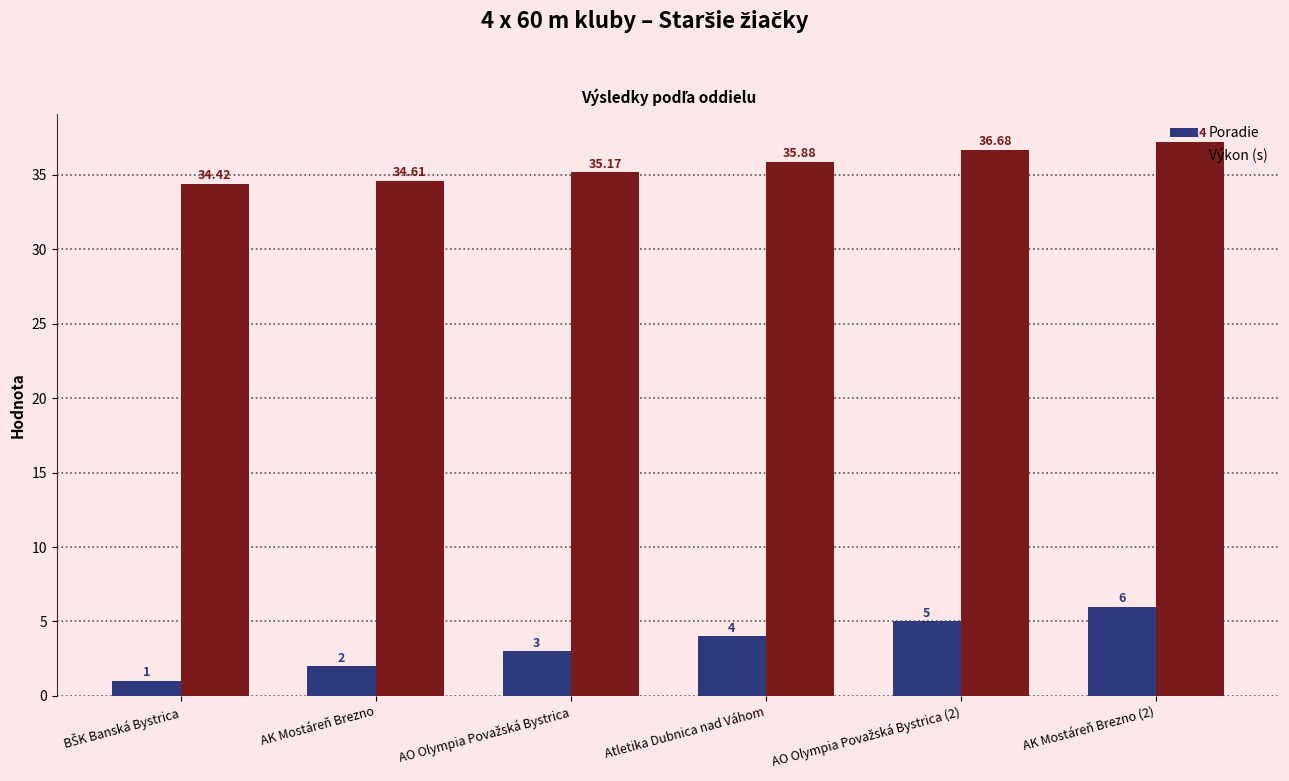

List the series in order of their overall mean, lowest first.

Poradie, Výkon (s)